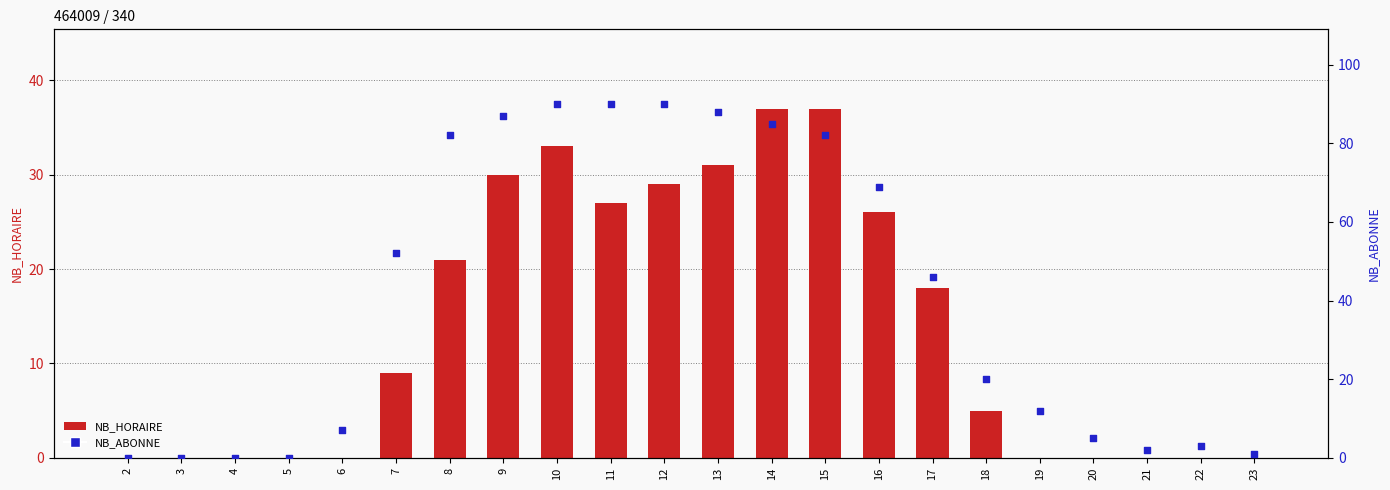

Is the value of NB_HORAIRE at 5 greater than the value of NB_ABONNE at 17?

No